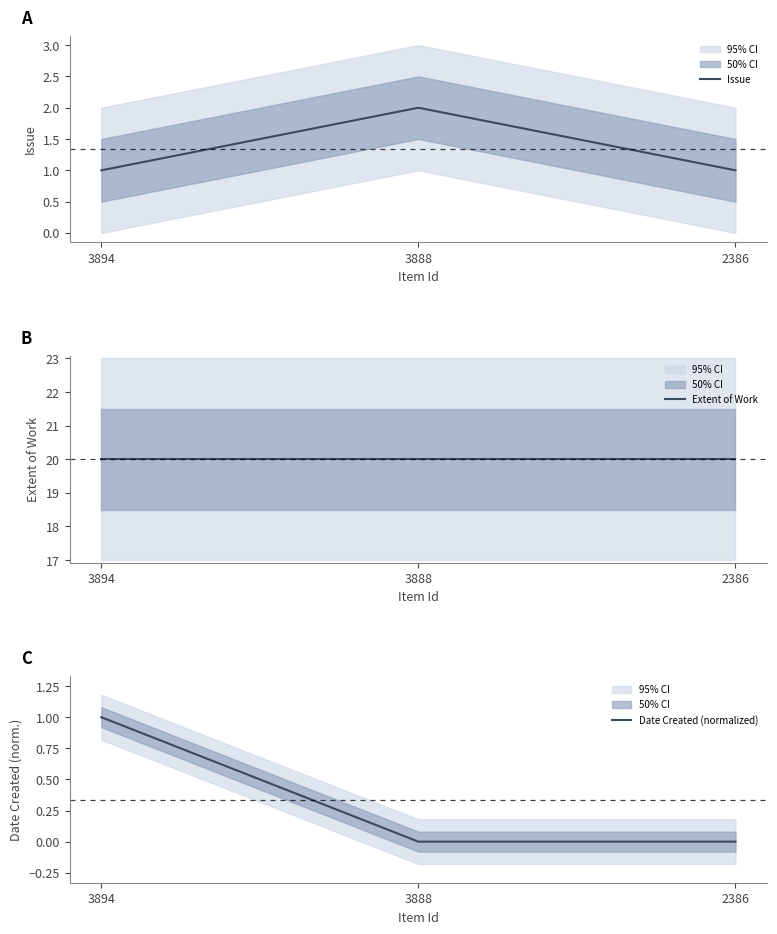

Reading left to right, what are all the values shown in this chart?

Issue: 1.0	2.0	1.0
Extent of Work: 20.0	20.0	20.0
Date Created (normalized): 1.0	0.0	0.0